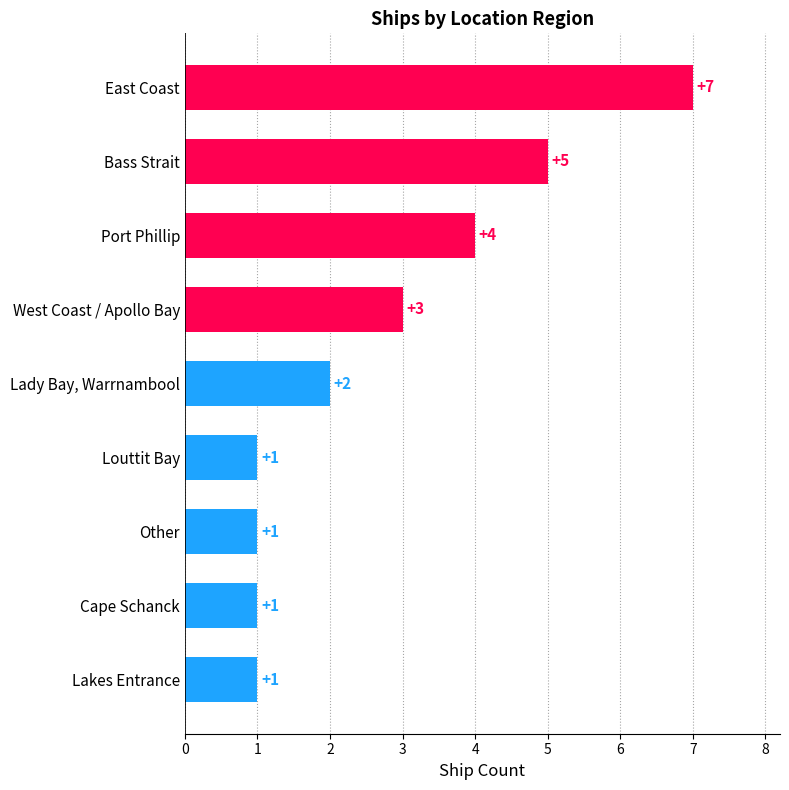

What is the change in value from Other to Lady Bay, Warrnambool?

+1